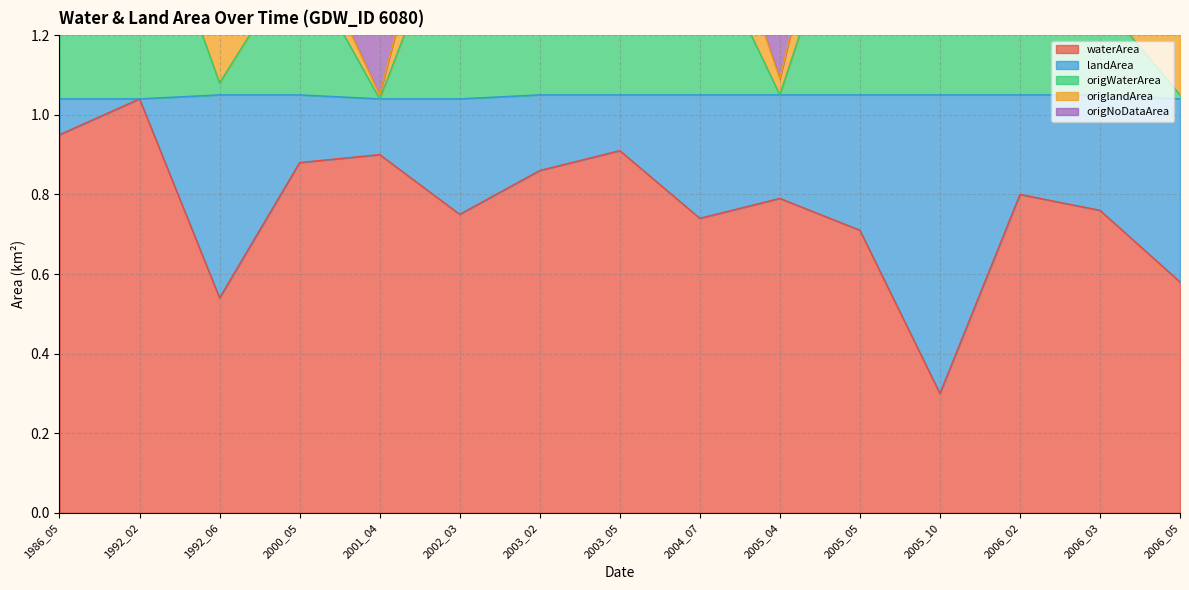

True or false: origWaterArea and waterArea cross at least once.

False